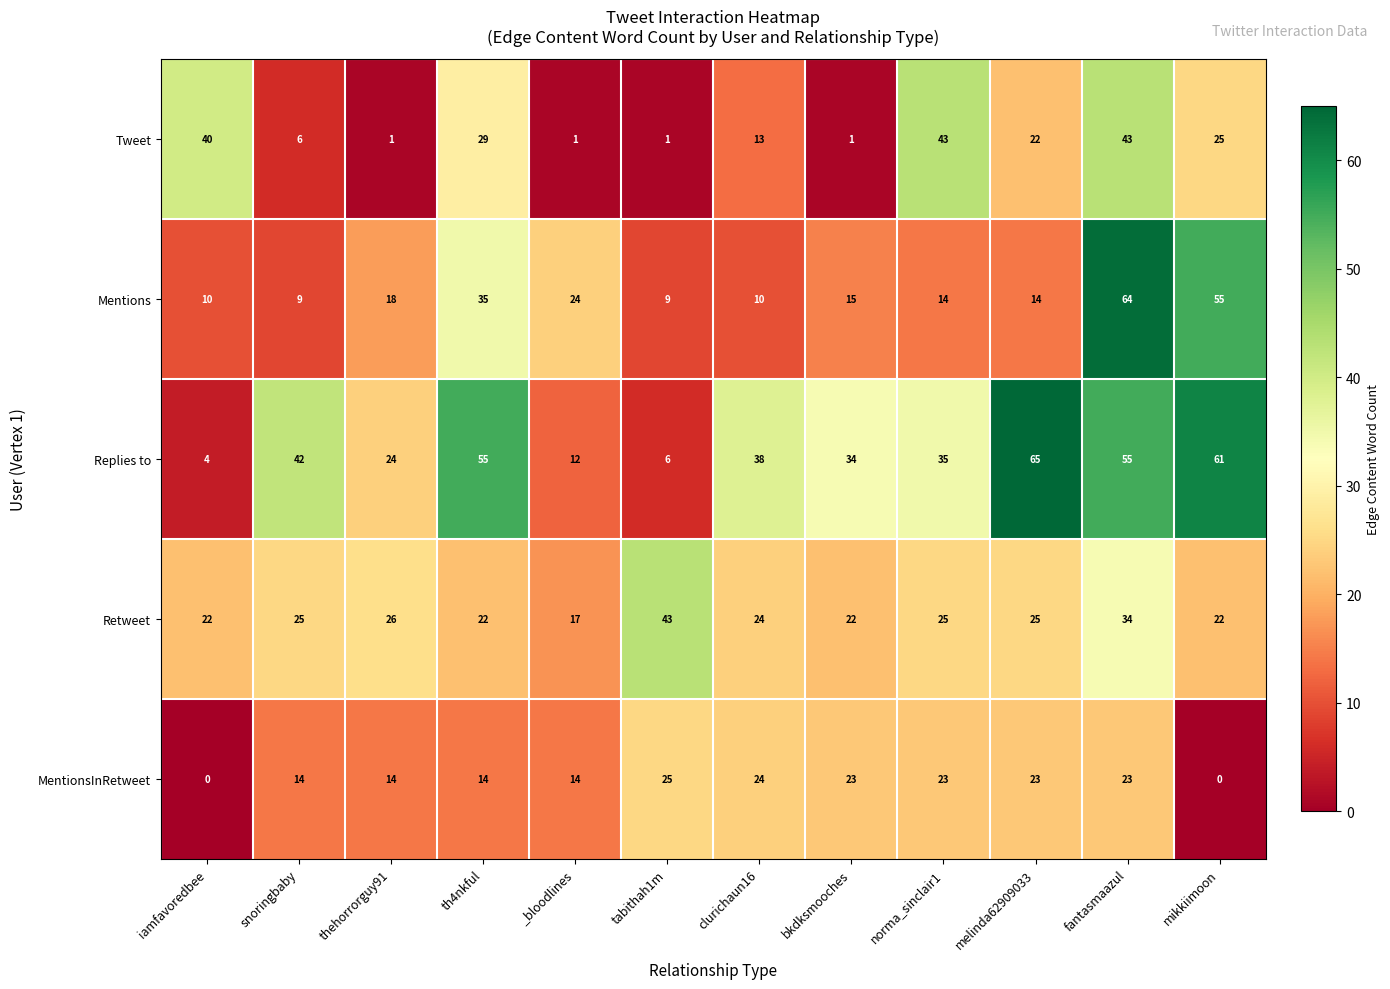

Is the value of Retweet at fantasmaazul greater than the value of Mentions at bkdksmooches?

Yes